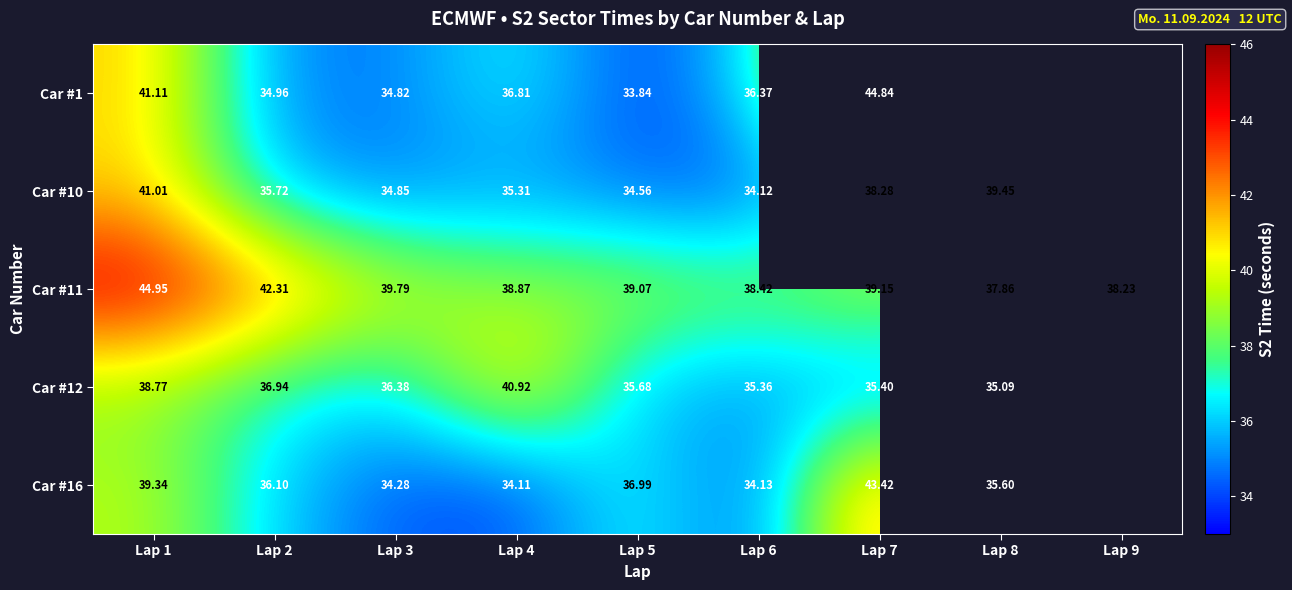

What is the difference between the highest and lowest values at Lap 6?

4.3